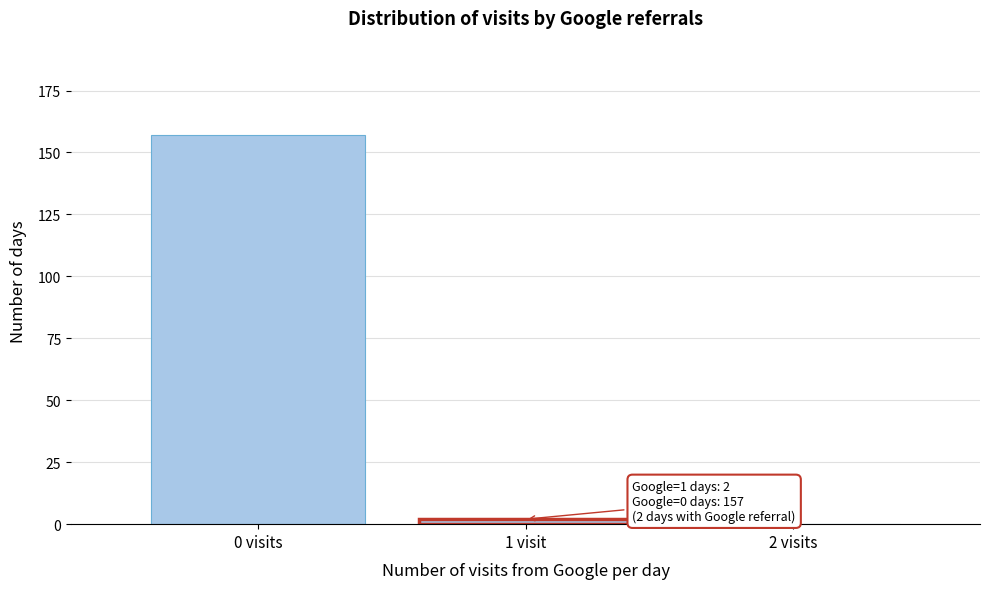

Reading left to right, transcribe all the data shown in this chart.

0 visits=157	1 visit=2	2 visits=0